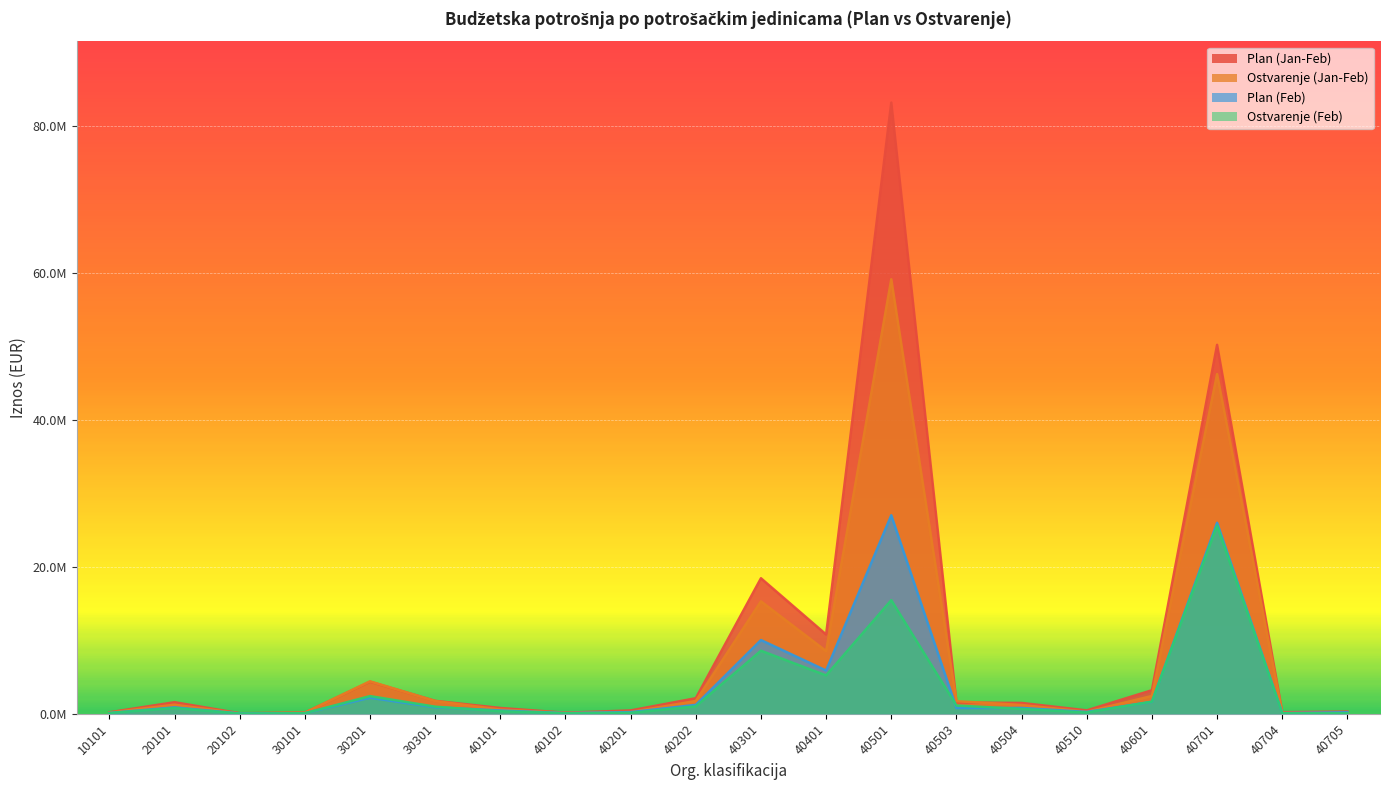

What is the average value of the Plan (Jan-Feb) series?

9077960.8